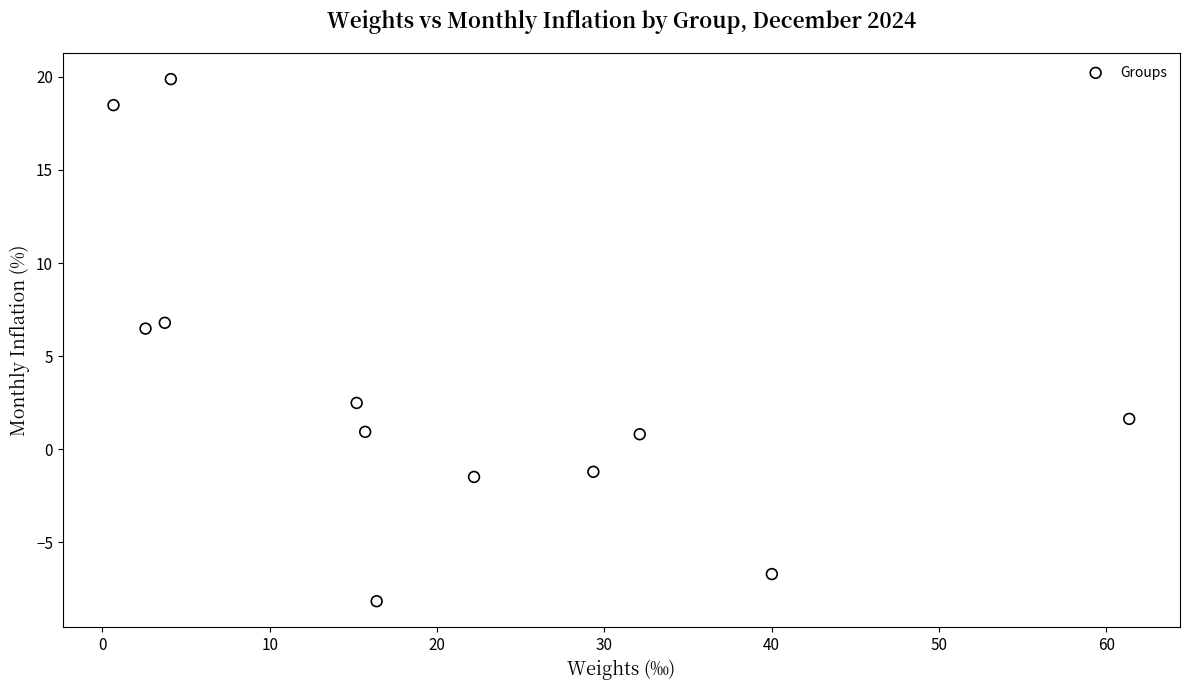

What is the average Y value?

3.3